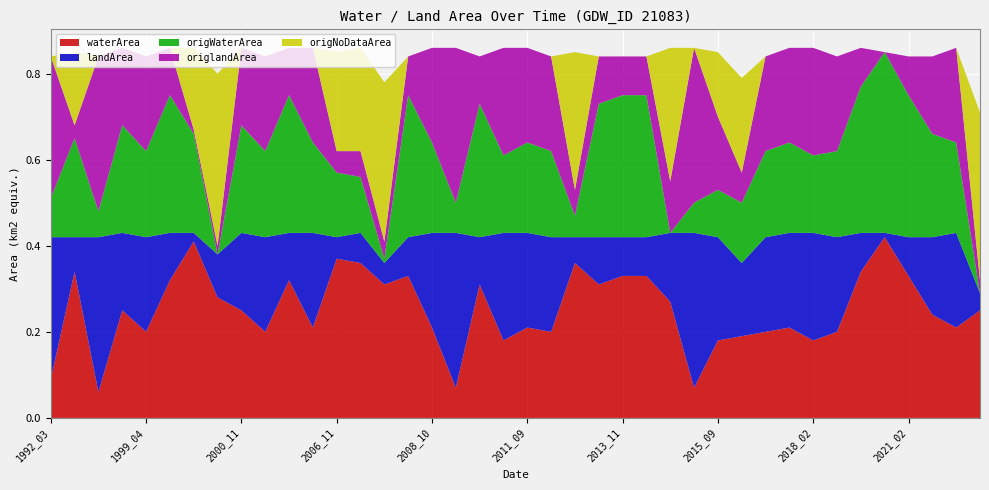

Reading right to left, extract all data points from this chart.

waterArea: 2021_06=0.2	2021_05=0.2	2021_04=0.2	2021_02=0.3	2020_12=0.4	2019_10=0.3	2018_11=0.2	2018_02=0.2	2017_12=0.2	2017_10=0.2	2017_07=0.2	2015_09=0.2	2015_05=0.1	2014_09=0.3	2013_12=0.3	2013_11=0.3	2013_10=0.3	2013_09=0.4	2013_05=0.2	2011_09=0.2	2010_04=0.2	2009_11=0.3	2009_05=0.1	2008_10=0.2	2007_11=0.3	2007_08=0.3	2007_01=0.4	2006_11=0.4	2006_02=0.2	2005_10=0.3	2002_03=0.2	2000_11=0.2	2000_08=0.3	1999_12=0.4	1999_10=0.3	1999_04=0.2	1999_03=0.2	1998_04=0.1	1994_11=0.3	1992_03=0.1
landArea: 2021_06=0.0	2021_05=0.2	2021_04=0.2	2021_02=0.1	2020_12=0.0	2019_10=0.1	2018_11=0.2	2018_02=0.2	2017_12=0.2	2017_10=0.2	2017_07=0.2	2015_09=0.2	2015_05=0.4	2014_09=0.2	2013_12=0.1	2013_11=0.1	2013_10=0.1	2013_09=0.1	2013_05=0.2	2011_09=0.2	2010_04=0.2	2009_11=0.1	2009_05=0.4	2008_10=0.2	2007_11=0.1	2007_08=0.1	2007_01=0.1	2006_11=0.1	2006_02=0.2	2005_10=0.1	2002_03=0.2	2000_11=0.2	2000_08=0.1	1999_12=0.0	1999_10=0.1	1999_04=0.2	1999_03=0.2	1998_04=0.4	1994_11=0.1	1992_03=0.3
origWaterArea: 2021_06=0.0	2021_05=0.2	2021_04=0.2	2021_02=0.3	2020_12=0.4	2019_10=0.3	2018_11=0.2	2018_02=0.2	2017_12=0.2	2017_10=0.2	2017_07=0.1	2015_09=0.1	2015_05=0.1	2014_09=0.0	2013_12=0.3	2013_11=0.3	2013_10=0.3	2013_09=0.1	2013_05=0.2	2011_09=0.2	2010_04=0.2	2009_11=0.3	2009_05=0.1	2008_10=0.2	2007_11=0.3	2007_08=0.0	2007_01=0.1	2006_11=0.1	2006_02=0.2	2005_10=0.3	2002_03=0.2	2000_11=0.2	2000_08=0.0	1999_12=0.2	1999_10=0.3	1999_04=0.2	1999_03=0.2	1998_04=0.1	1994_11=0.2	1992_03=0.1
origlandArea: 2021_06=0.0	2021_05=0.2	2021_04=0.2	2021_02=0.1	2020_12=0.0	2019_10=0.1	2018_11=0.2	2018_02=0.2	2017_12=0.2	2017_10=0.2	2017_07=0.1	2015_09=0.2	2015_05=0.4	2014_09=0.1	2013_12=0.1	2013_11=0.1	2013_10=0.1	2013_09=0.1	2013_05=0.2	2011_09=0.2	2010_04=0.2	2009_11=0.1	2009_05=0.4	2008_10=0.2	2007_11=0.1	2007_08=0.0	2007_01=0.1	2006_11=0.1	2006_02=0.2	2005_10=0.1	2002_03=0.2	2000_11=0.2	2000_08=0.0	1999_12=0.0	1999_10=0.1	1999_04=0.2	1999_03=0.2	1998_04=0.4	1994_11=0.0	1992_03=0.3
origNoDataArea: 2021_06=0.4	2021_05=0.0	2021_04=0.0	2021_02=0.0	2020_12=0.0	2019_10=0.0	2018_11=0.0	2018_02=0.0	2017_12=0.0	2017_10=0.0	2017_07=0.2	2015_09=0.1	2015_05=0.0	2014_09=0.3	2013_12=0.0	2013_11=0.0	2013_10=0.0	2013_09=0.3	2013_05=0.0	2011_09=0.0	2010_04=0.0	2009_11=0.0	2009_05=0.0	2008_10=0.0	2007_11=0.0	2007_08=0.4	2007_01=0.2	2006_11=0.2	2006_02=0.0	2005_10=0.0	2002_03=0.0	2000_11=0.0	2000_08=0.4	1999_12=0.2	1999_10=0.0	1999_04=0.0	1999_03=0.0	1998_04=0.0	1994_11=0.2	1992_03=0.0